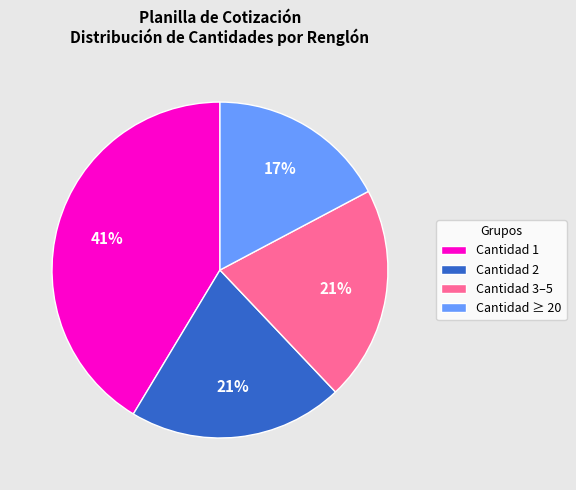

Is there a majority slice in this chart?

No